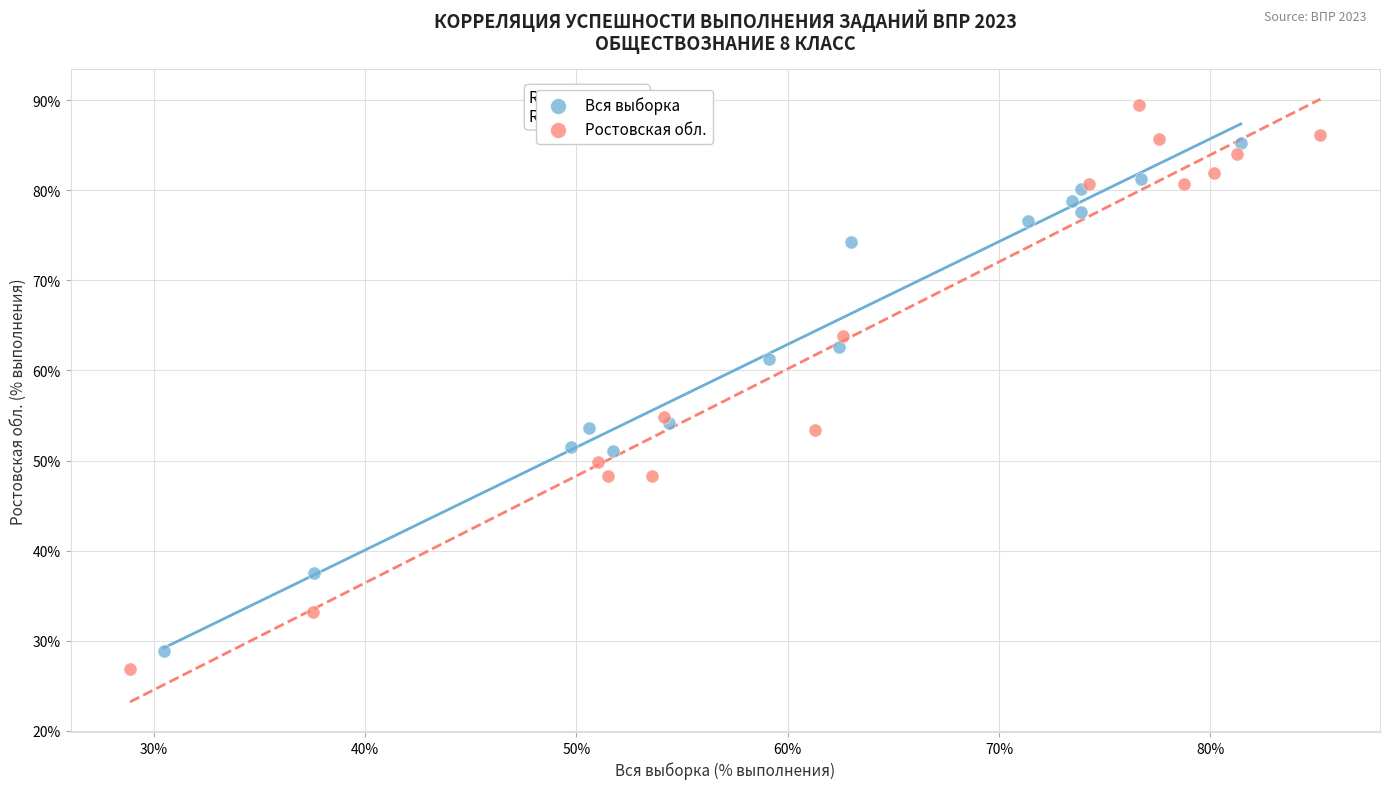

Which series reaches the minimum Y coordinate?

Ростовская обл.